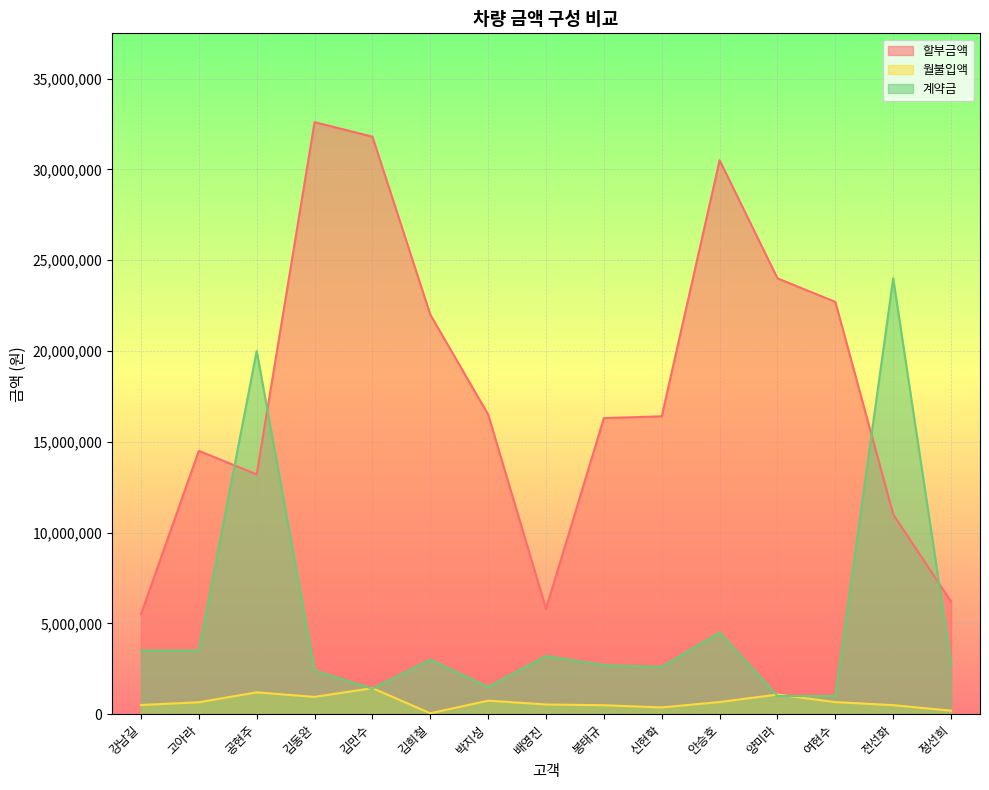

Reading left to right, what are all the values shown in this chart?

할부금액: 5500000	14500000	13200000	32600000	31800000	22000000	16500000	5800000	16300000	16400000	30500000	24000000	22700000	11000000	6200000
월불입액: 504166	652500	1200000	950000	1431000	48000	742500	531666	489000	369000	667187	1080000	662083	495000	189444
계약금: 3500000	3500000	20000000	2400000	1400000	3000000	1500000	3200000	2700000	2600000	4500000	1000000	1000000	24000000	2800000